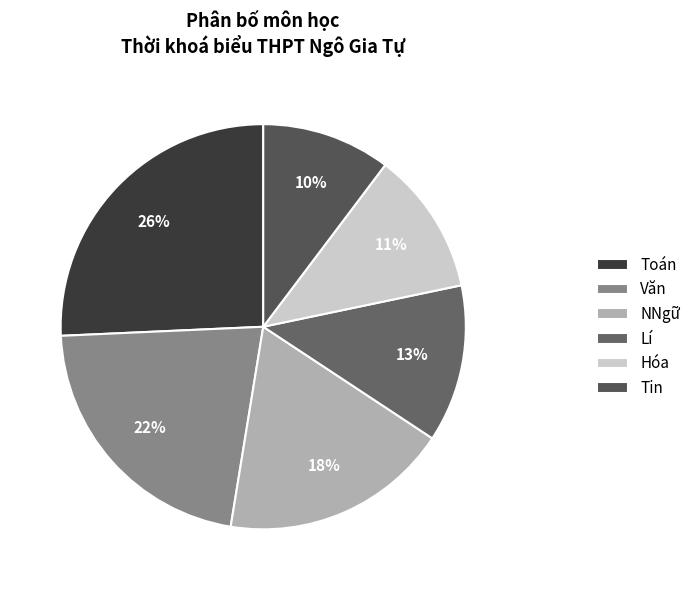

To the nearest percent, what percentage of the pie is Lí?

13%